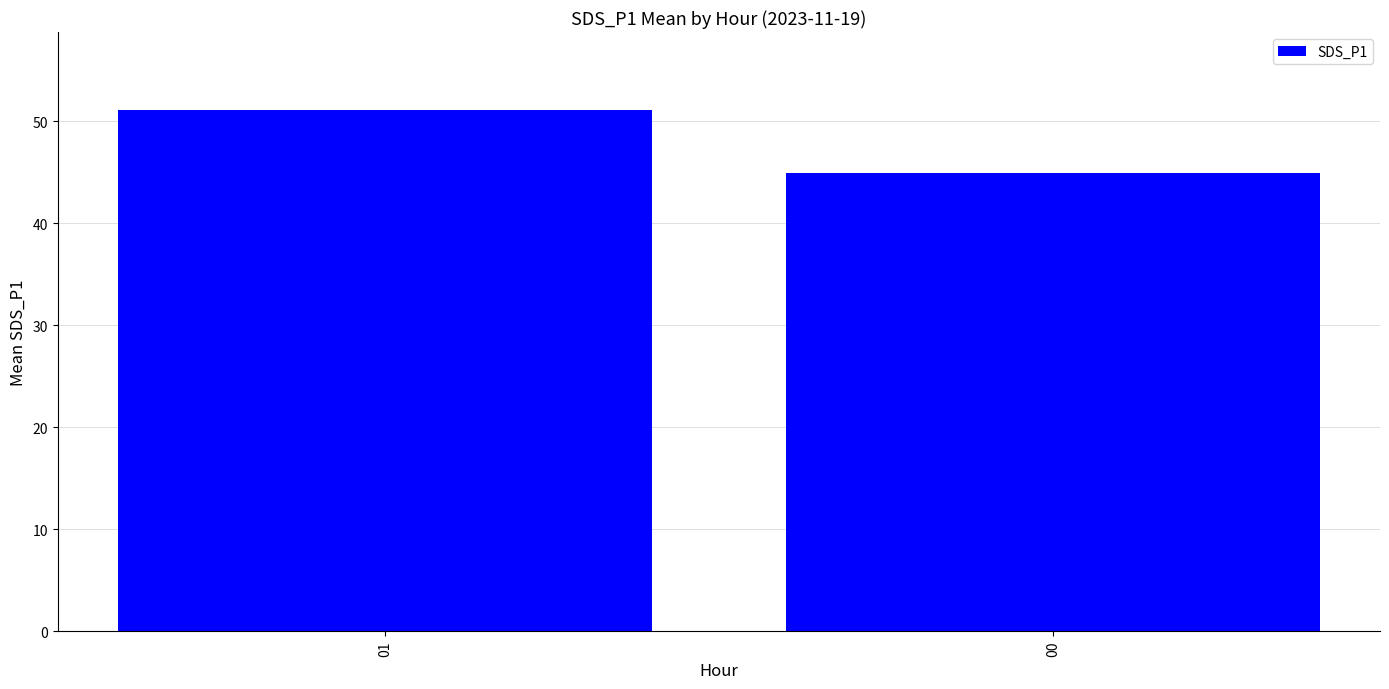

Which has a higher value, 01 or 00?

01